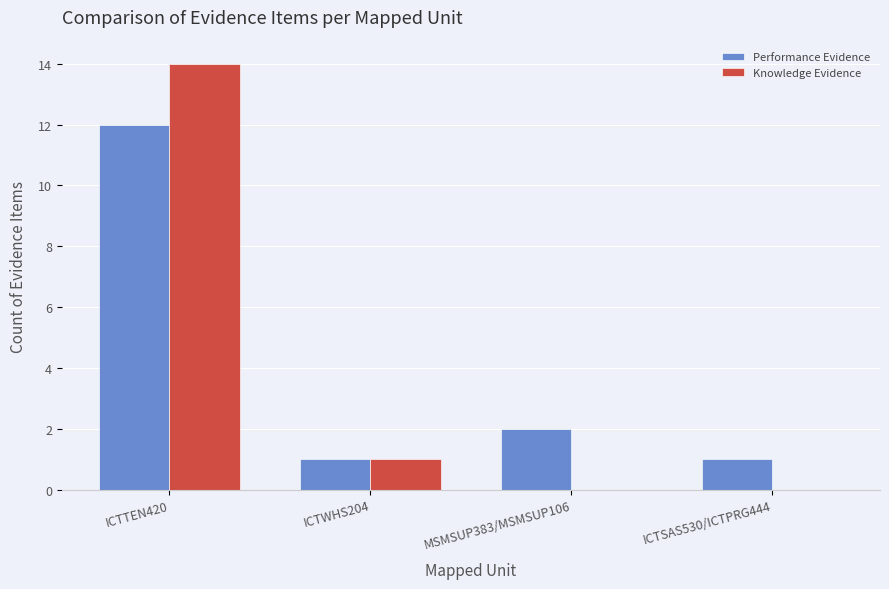

The value of Performance Evidence at MSMSUP383/MSMSUP106 is 3. True or false?

False